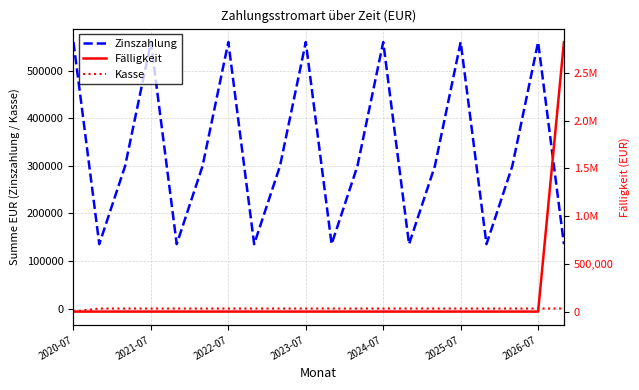

True or false: Kasse and Zinszahlung cross at least once.

False